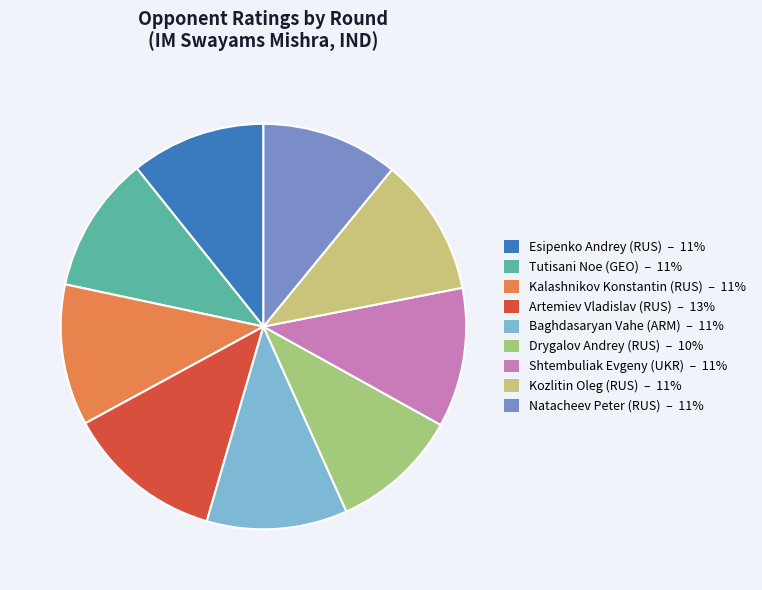

How many slices are in this pie chart?

9